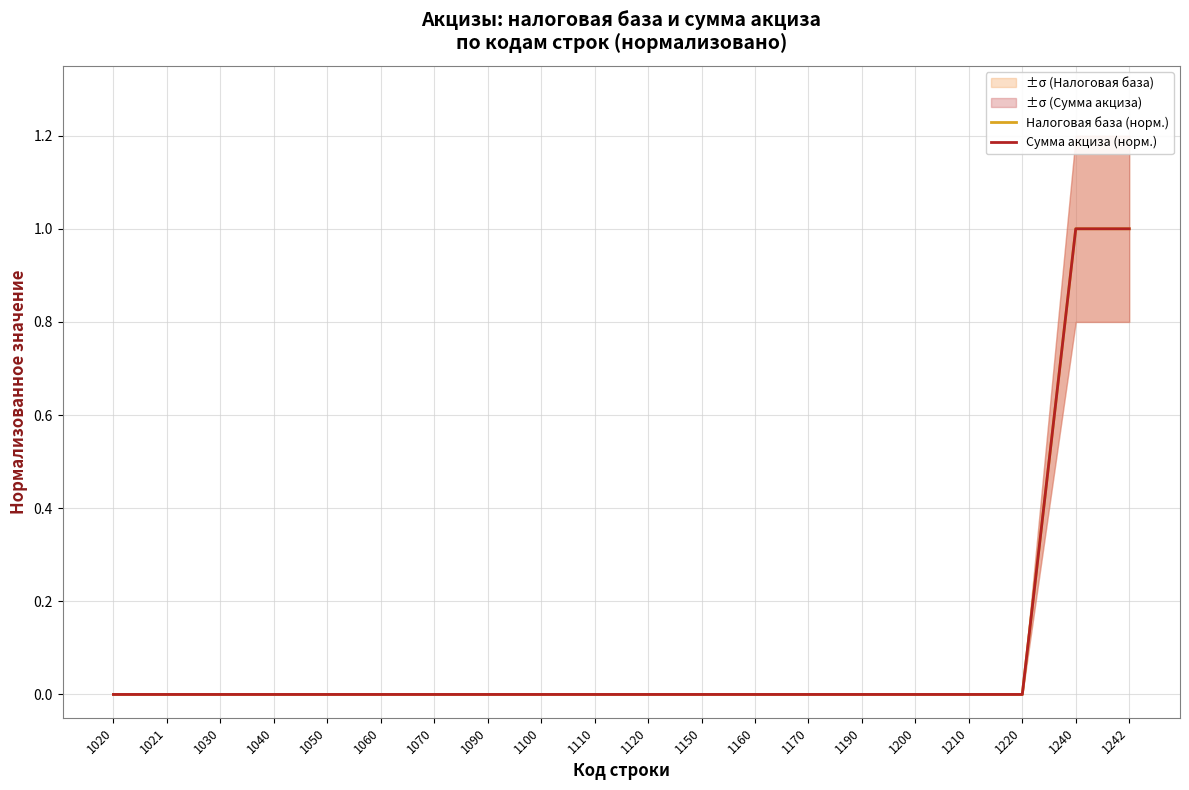

True or false: Налоговая база (норм.) and Сумма акциза (норм.) cross at least once.

False